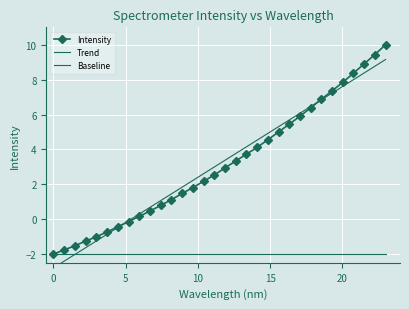

What is the lowest value of the Intensity series?

-2.0